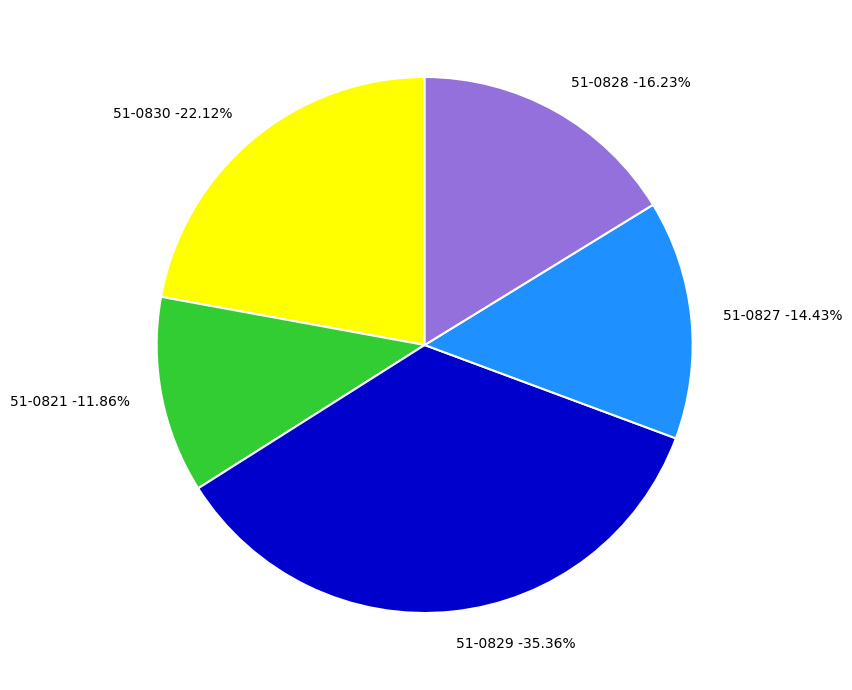

Rank the categories by value from highest to lowest.

51-0829, 51-0830, 51-0828, 51-0827, 51-0821